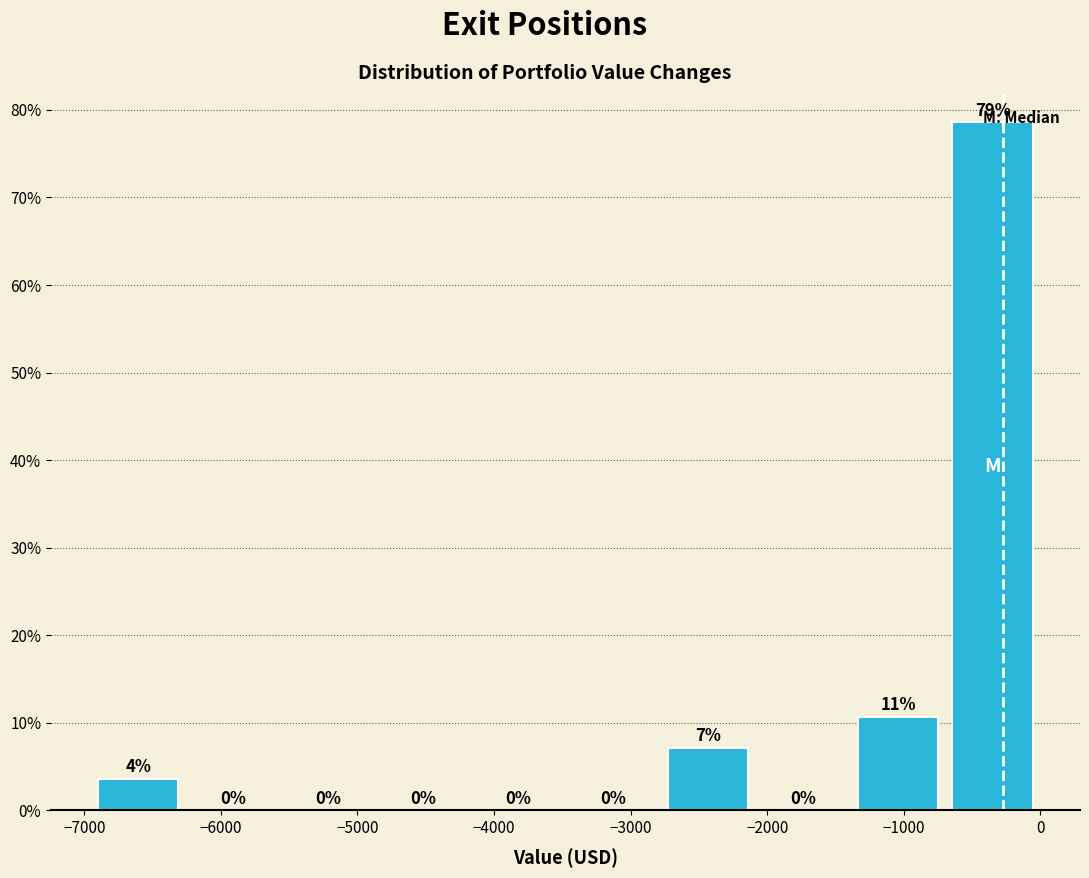

Which range on the x-axis has the tallest bar?

-700 to 0